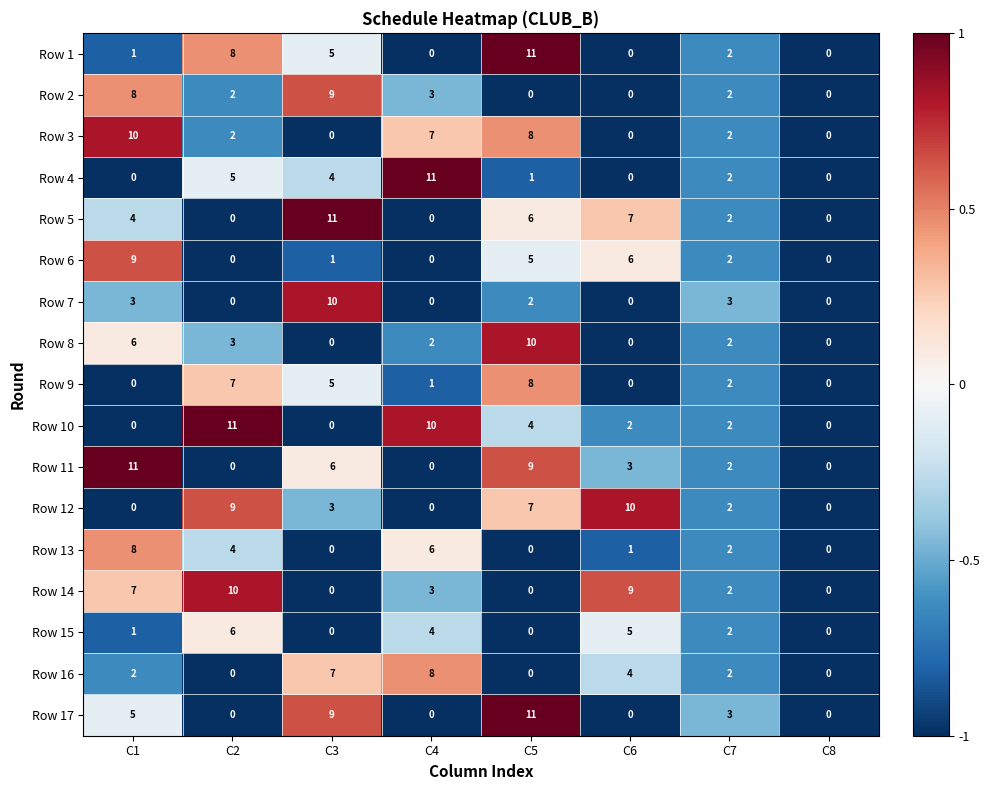

At which label does Row 8 first exceed 2?

C1